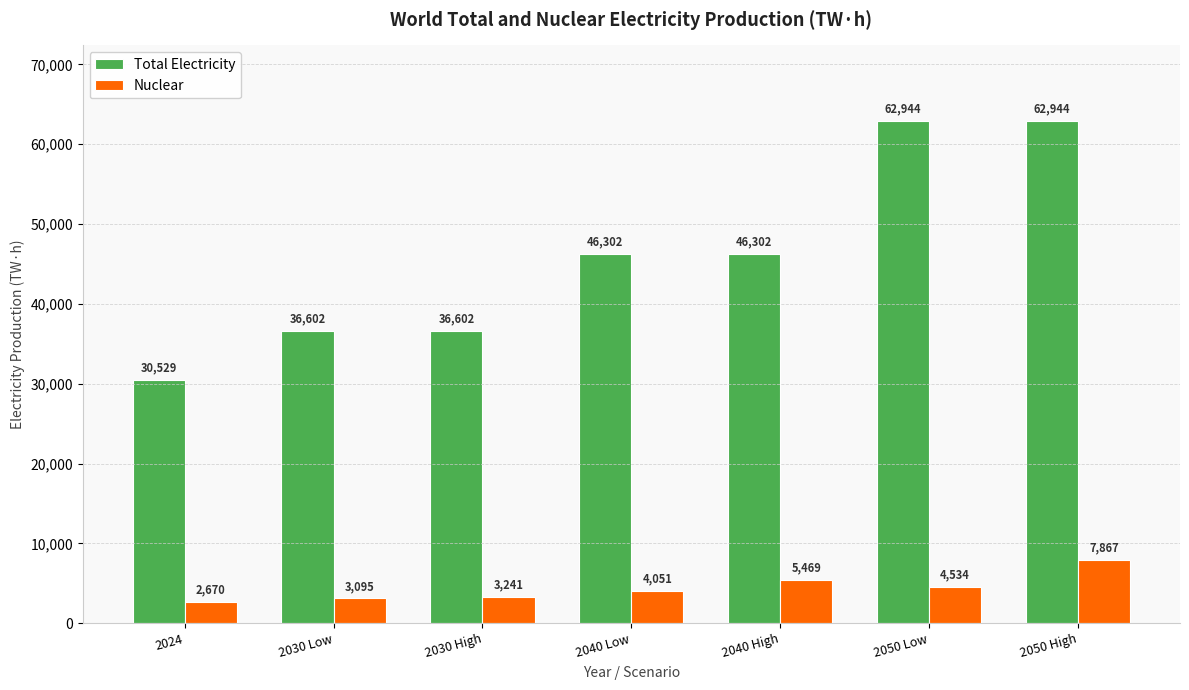

What is the difference between the maximum and minimum values in the Nuclear series?

5197